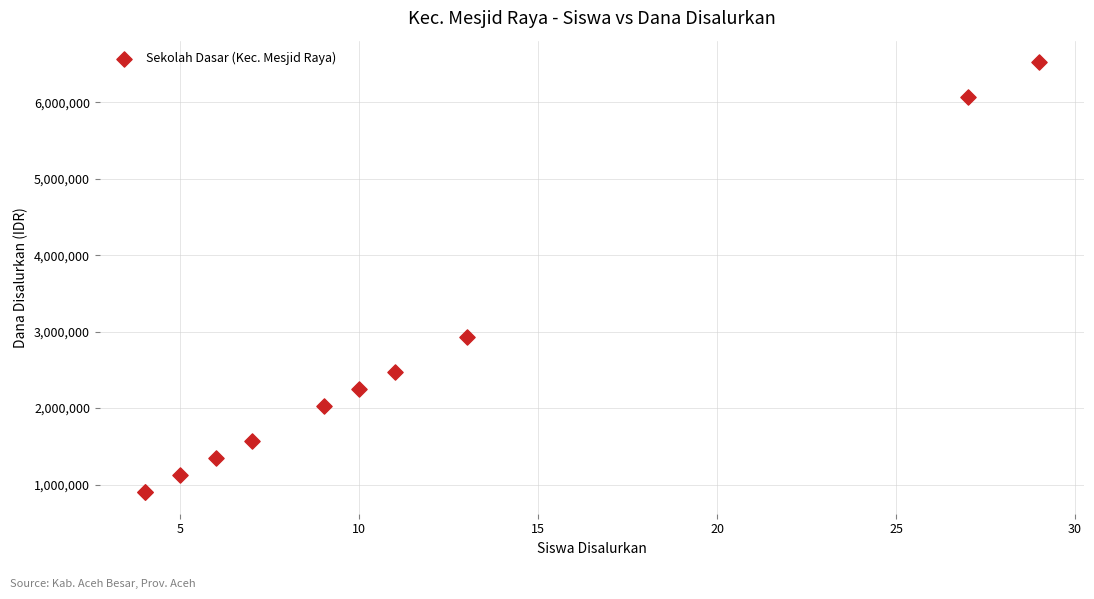

What Y value in the scatter plot is closest to 3712500?

2925000